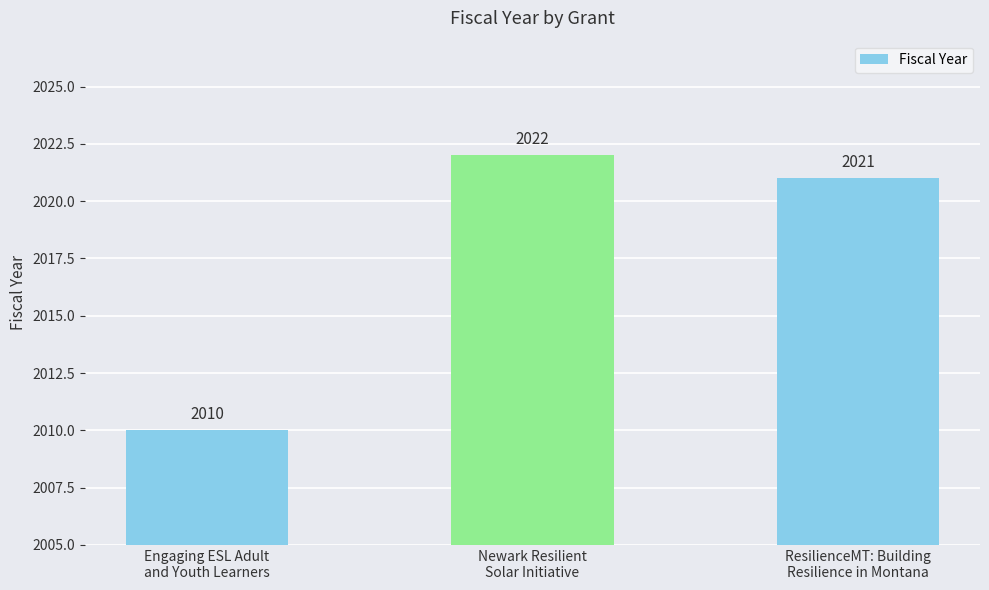

What is the difference between the values at Newark Resilient
Solar Initiative and ResilienceMT: Building
Resilience in Montana?

1